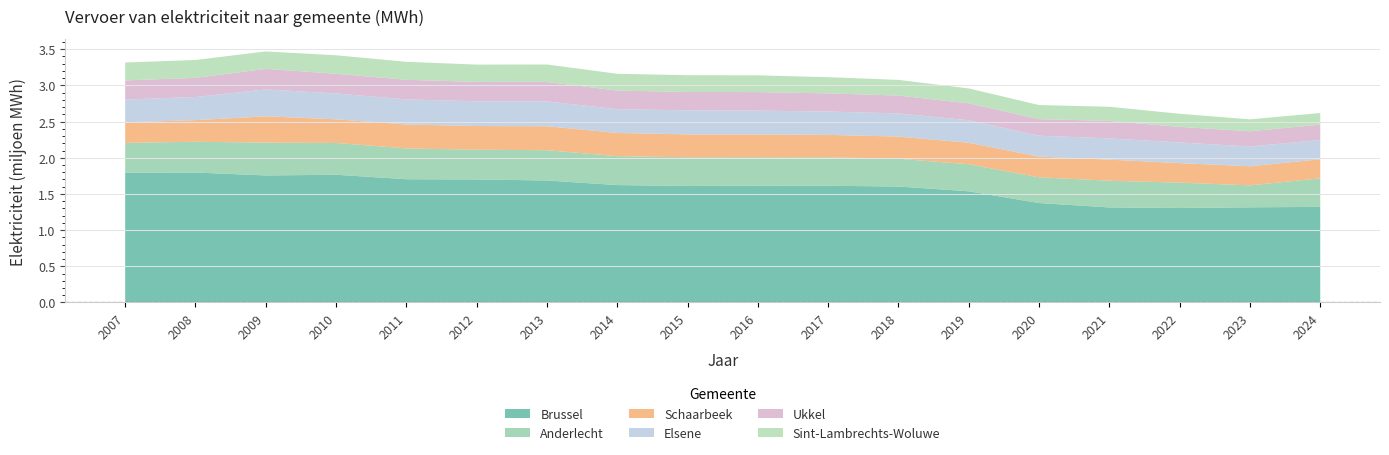

Reading left to right, list all the values displayed in this chart.

Brussel: 2007=1793398	2008=1796205	2009=1755466	2010=1765286	2011=1703439	2012=1699932	2013=1686285	2014=1622253	2015=1610422	2016=1613600	2017=1612674	2018=1602605	2019=1536507	2020=1373989	2021=1313682	2022=1305812	2023=1315059	2024=1321072
Anderlecht: 2007=412533	2008=425304	2009=453824	2010=439373	2011=425913	2012=411796	2013=418180	2014=400045	2015=396943	2016=394198	2017=393391	2018=384032	2019=373613	2020=356025	2021=368658	2022=350602	2023=303783	2024=394796
Schaarbeek: 2007=283225	2008=298266	2009=363807	2010=326709	2011=330865	2012=326871	2013=331260	2014=320527	2015=315464	2016=314891	2017=310373	2018=306207	2019=297376	2020=286393	2021=291671	2022=269388	2023=263870	2024=262830
Elsene: 2007=315956	2008=320020	2009=371271	2010=357475	2011=346365	2012=341930	2013=343715	2014=328513	2015=333084	2016=328971	2017=322465	2018=320136	2019=311437	2020=288892	2021=294269	2022=285764	2023=273389	2024=266773
Ukkel: 2007=264396	2008=263834	2009=285261	2010=272252	2011=271568	2012=267855	2013=269110	2014=257564	2015=253835	2016=256113	2017=251206	2018=247368	2019=233606	2020=229130	2021=240897	2022=215470	2023=210453	2024=212882
Sint-Lambrechts-Woluwe: 2007=247102	2008=247943	2009=240165	2010=255640	2011=248183	2012=239584	2013=240750	2014=232105	2015=231659	2016=231602	2017=223743	2018=215912	2019=205760	2020=194269	2021=195803	2022=180986	2023=164411	2024=160558